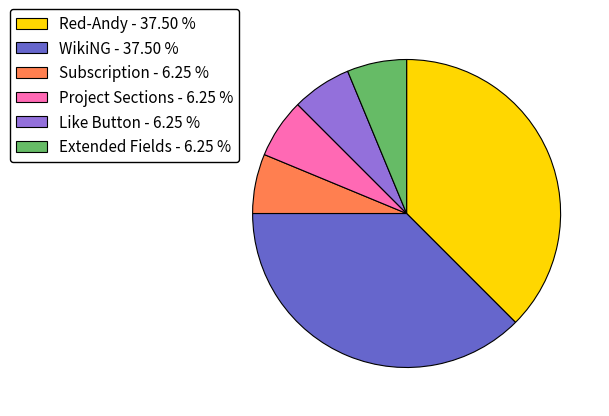

Does WikiNG represent more than half of the total?

No